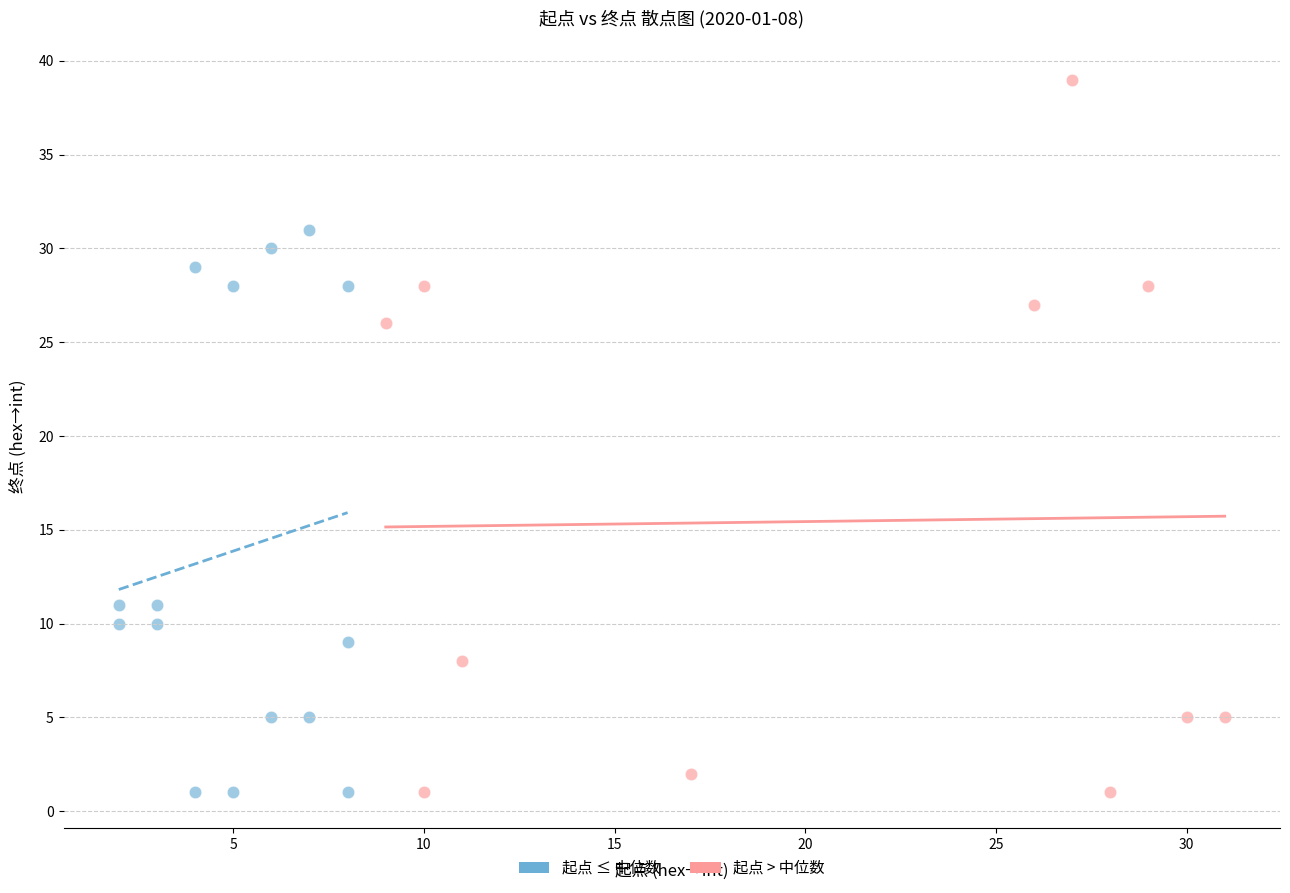

Which series has the largest Y range (max minus min)?

起点 > 中位数